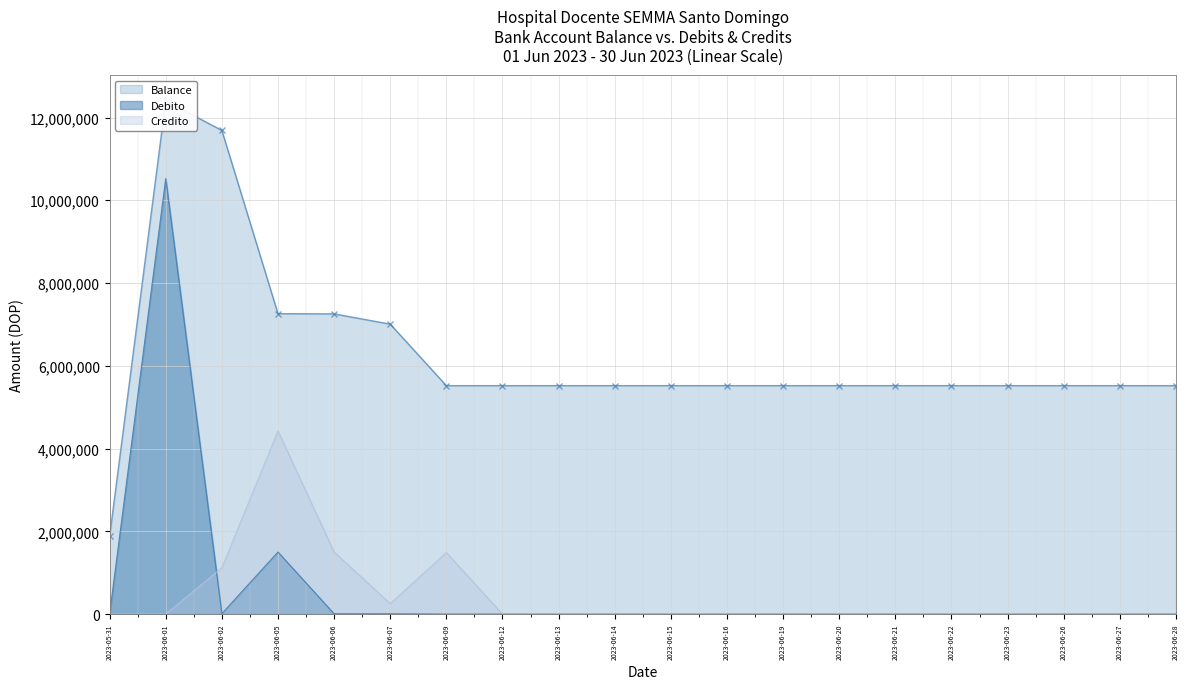

True or false: Debito and Balance intersect in this chart.

False